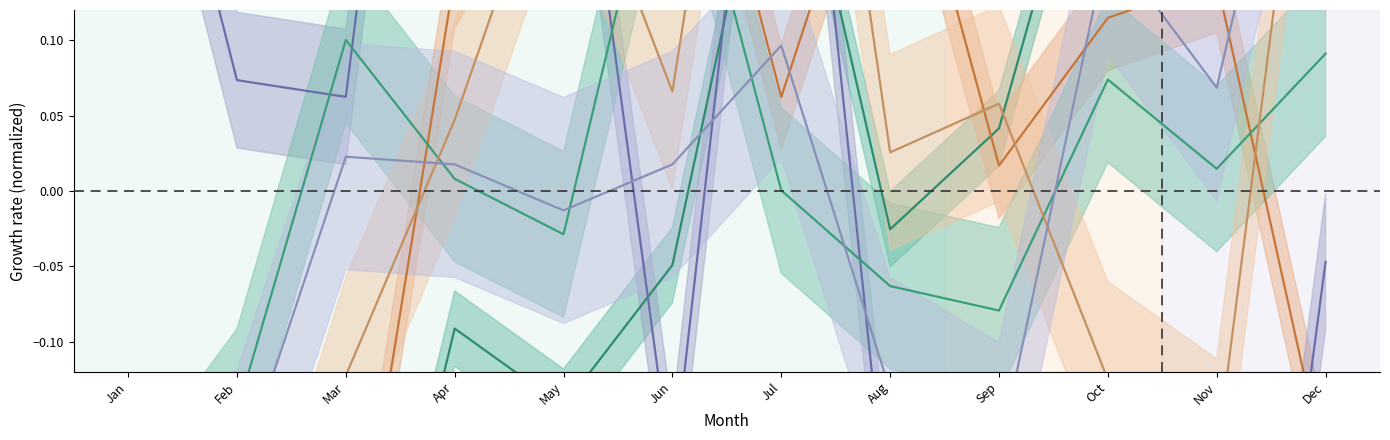

The Actyon series shows 0.1 at Mar. True or false?

True